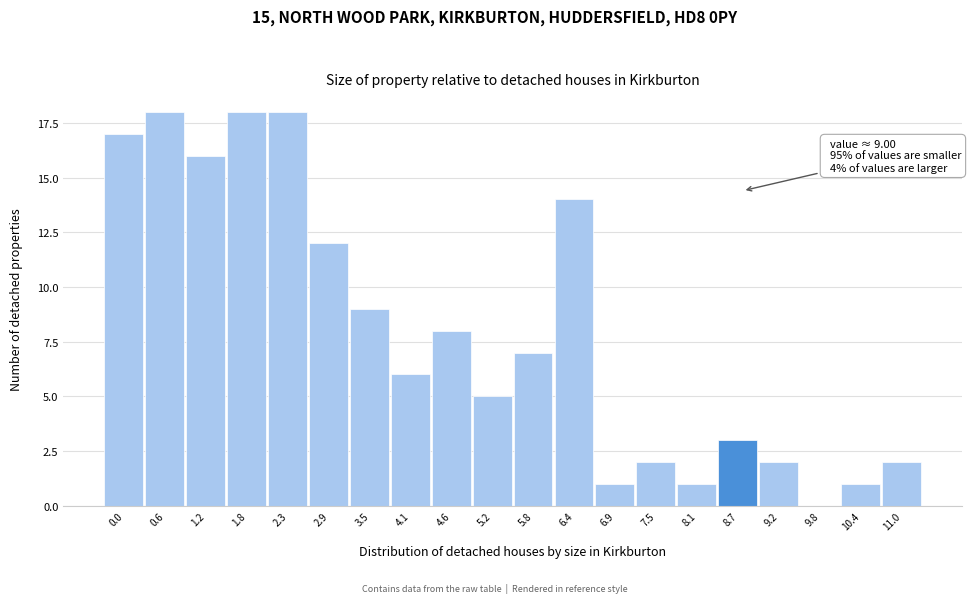

Reading right to left, extract all data points from this chart.

11.0=2	10.4=1	9.8=0	9.2=2	8.7=3	8.1=1	7.5=2	6.9=1	6.4=14	5.8=7	5.2=5	4.6=8	4.1=6	3.5=9	2.9=12	2.3=18	1.8=18	1.2=16	0.6=18	0.0=17